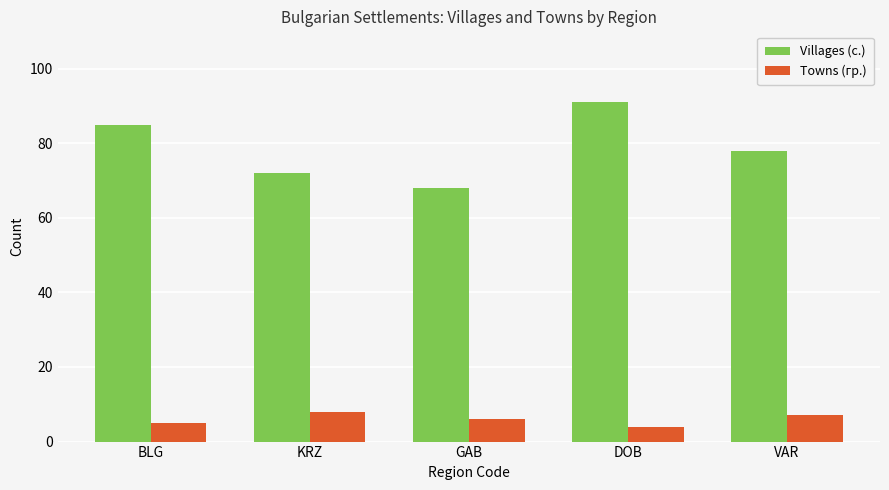

What is the difference between the Towns (гр.) values at VAR and GAB?

1